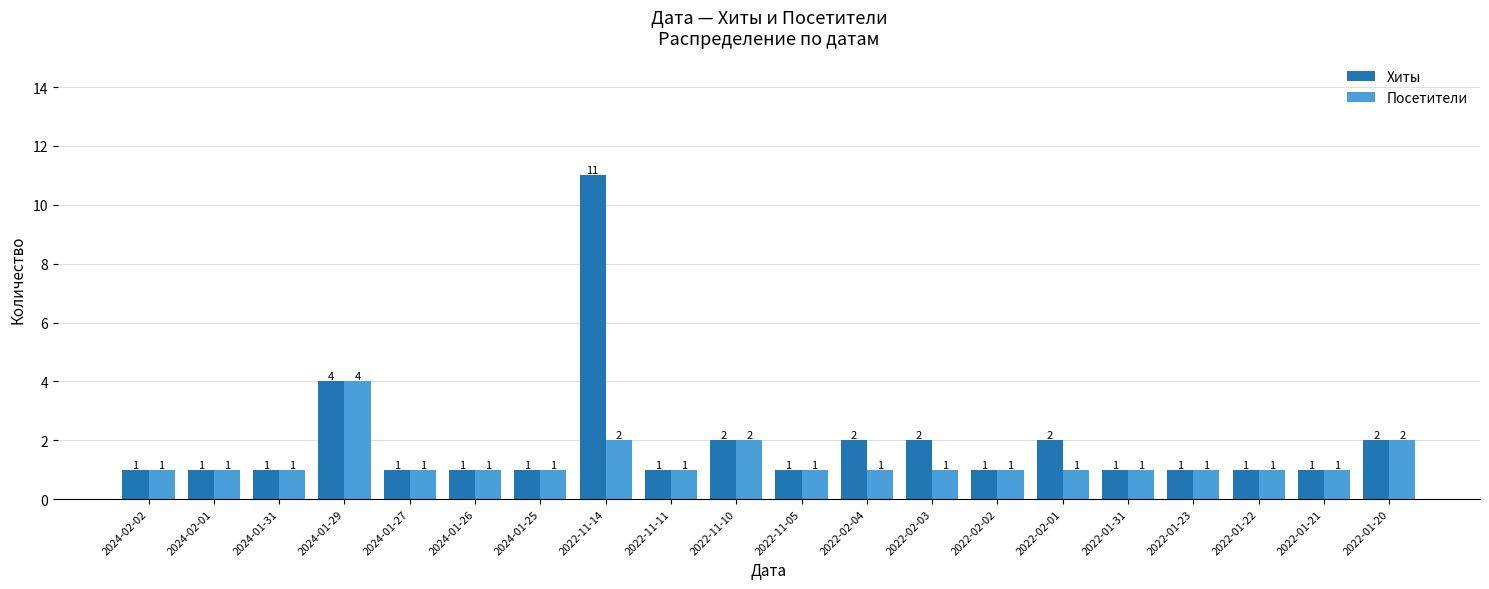

At which label does Посетители reach its peak?

2024-01-29